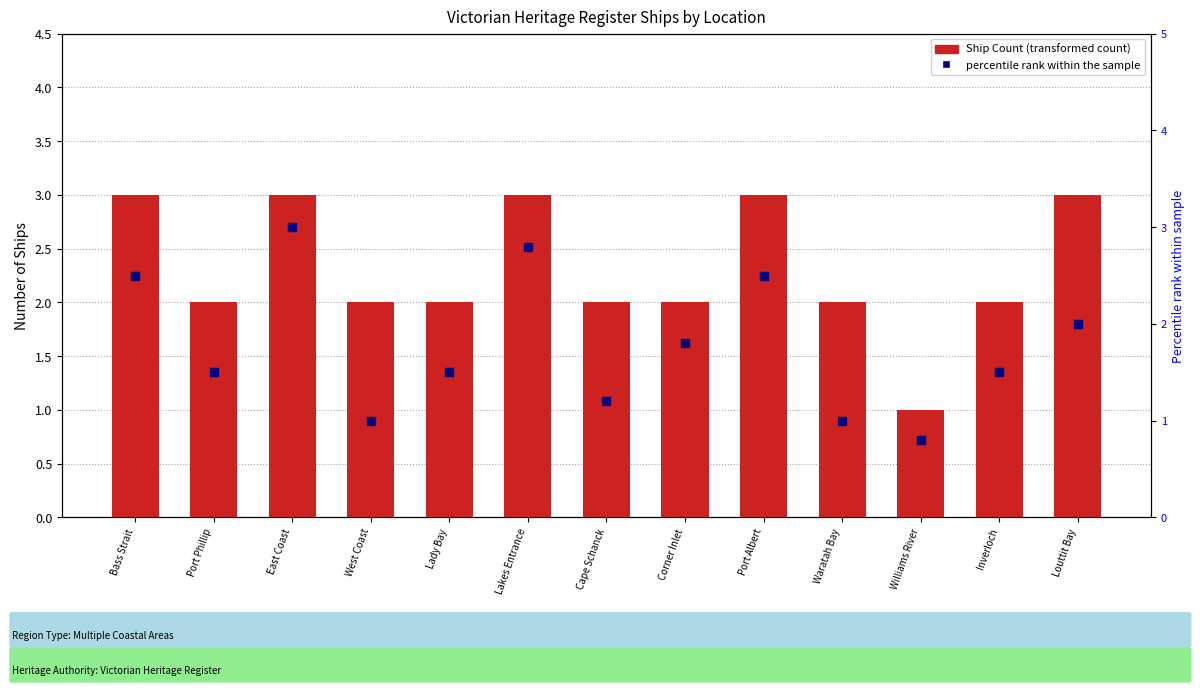

At which category is the sum across all series the highest?

East Coast